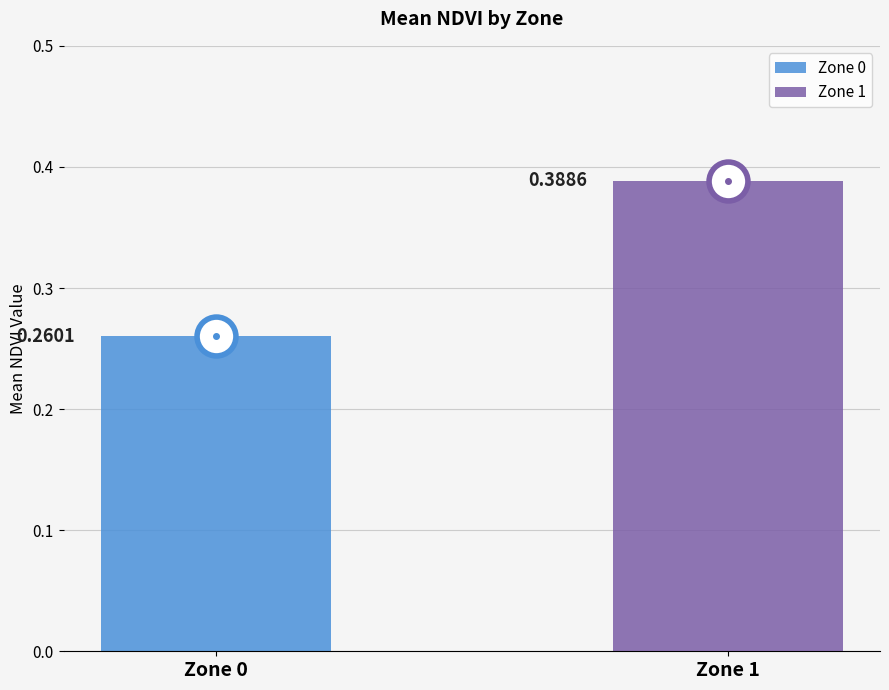

Which series has the largest range (max minus min)?

Zone 0